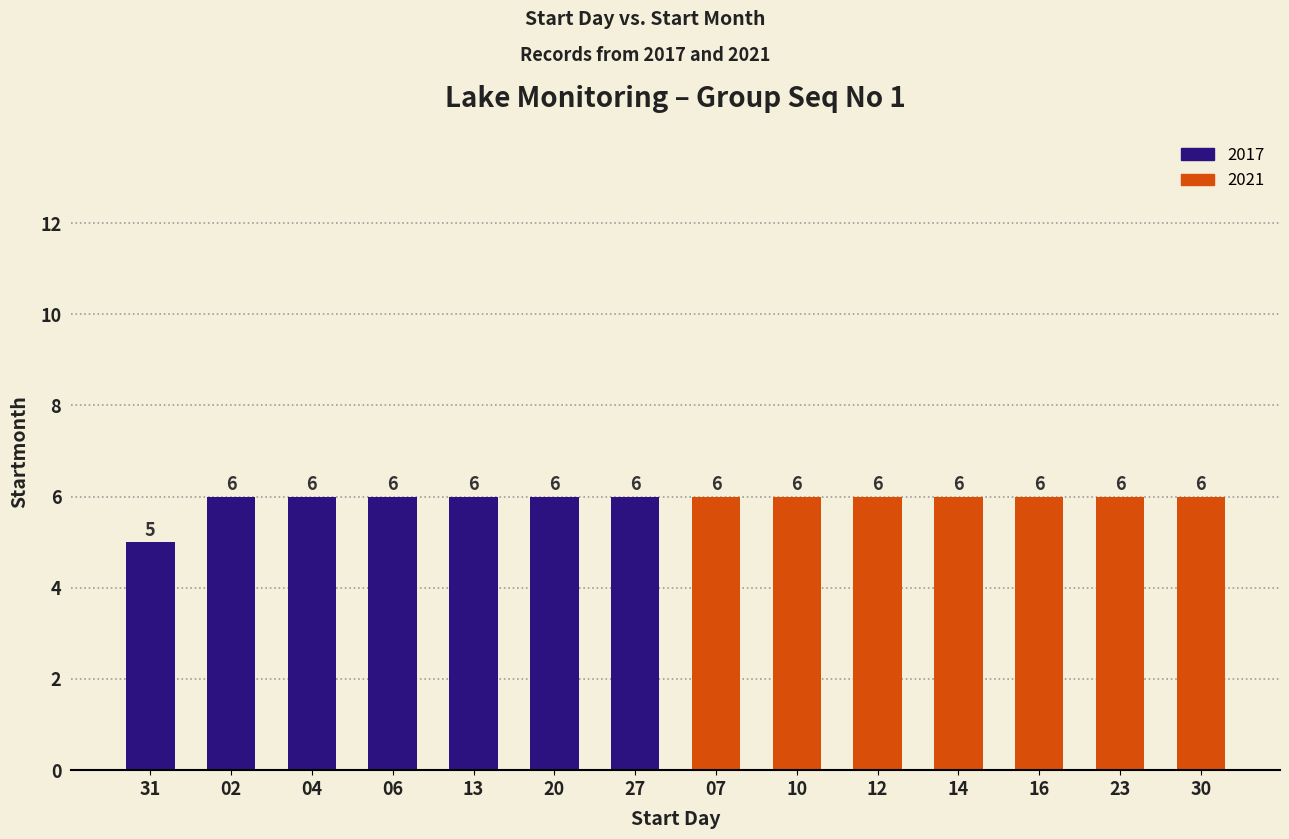

Reading left to right, what are all the values shown in this chart?

31=5	02=6	04=6	06=6	13=6	20=6	27=6	07=6	10=6	12=6	14=6	16=6	23=6	30=6